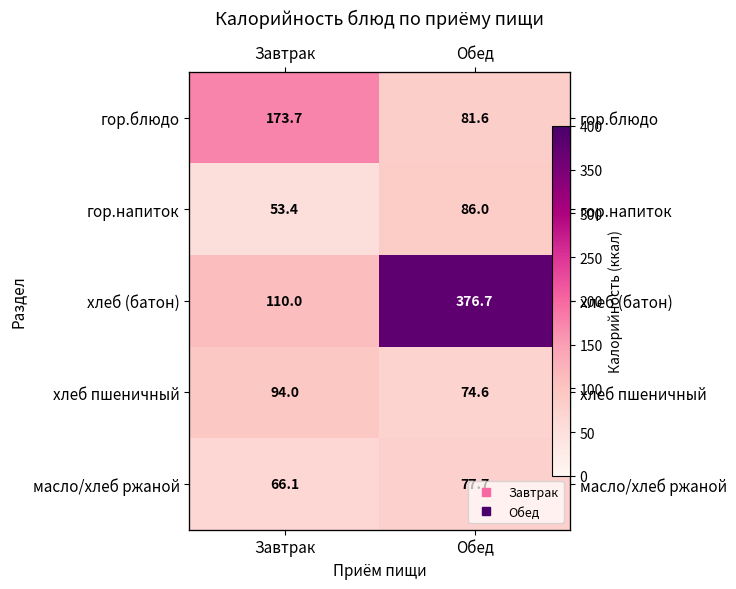

Rank the categories by гор.блюдо value from highest to lowest.

Завтрак, Обед